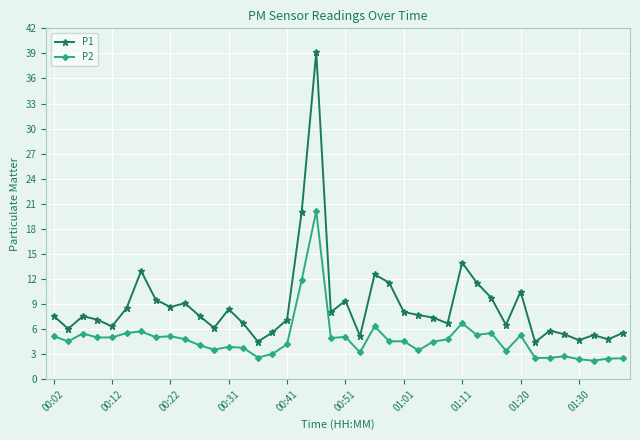

Which series has the widest spread of values?

P1